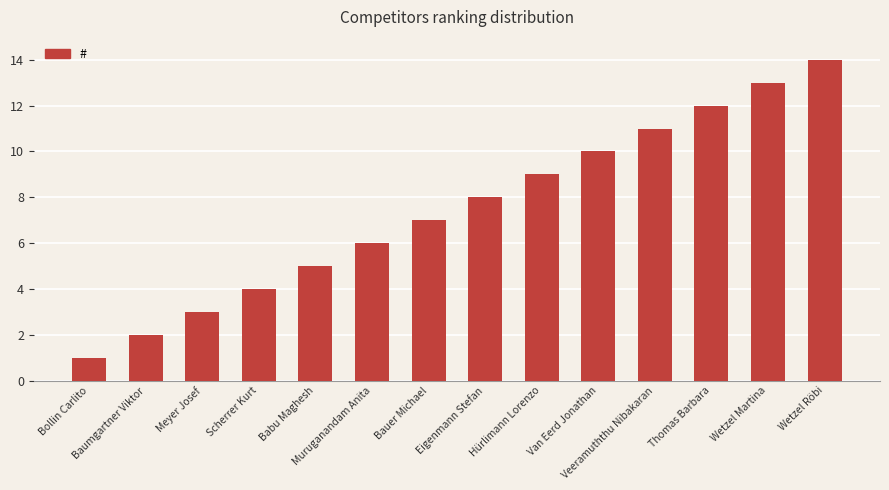

Which label corresponds to the largest value in the chart?

Wetzel Röbi